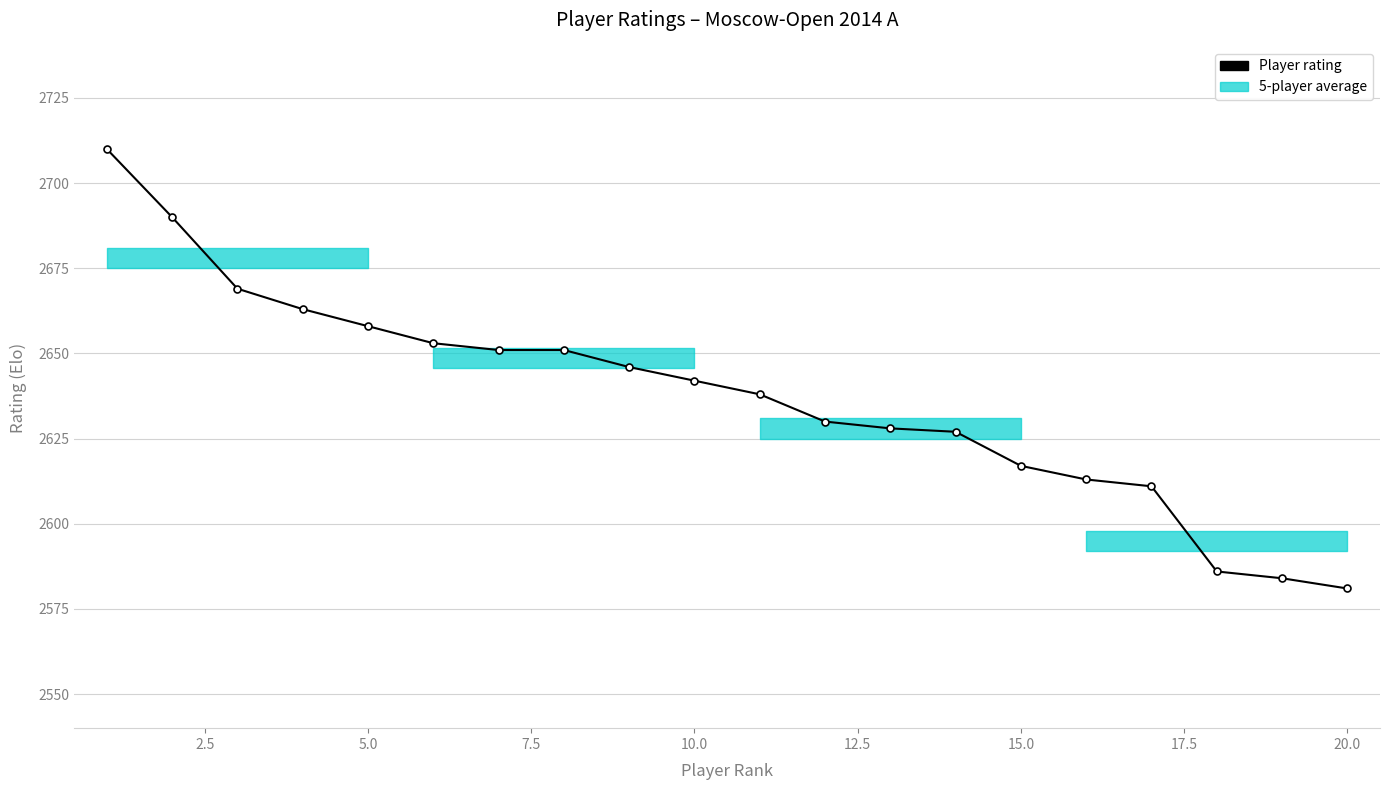

The value at 11 is 1838. True or false?

False